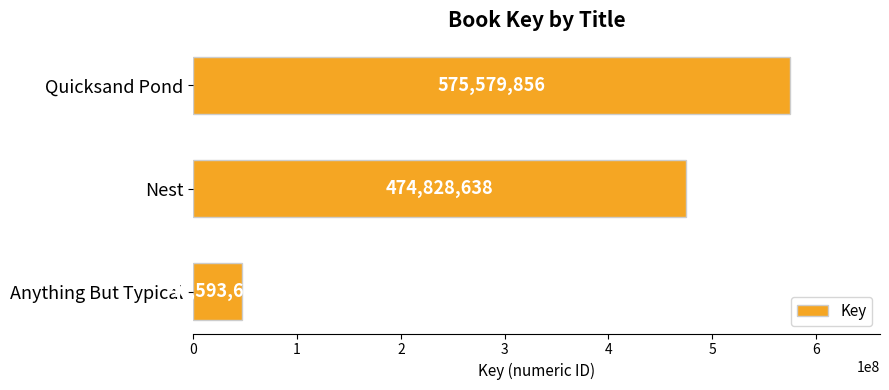

The value at Quicksand Pond is 148074288. True or false?

False